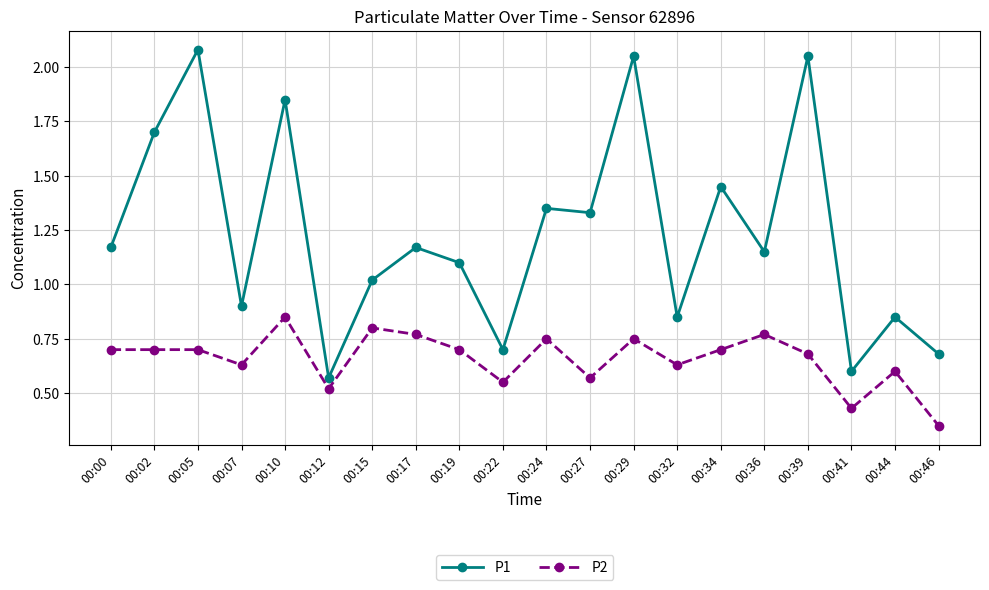

At which label is P2 closest to 0?

00:46